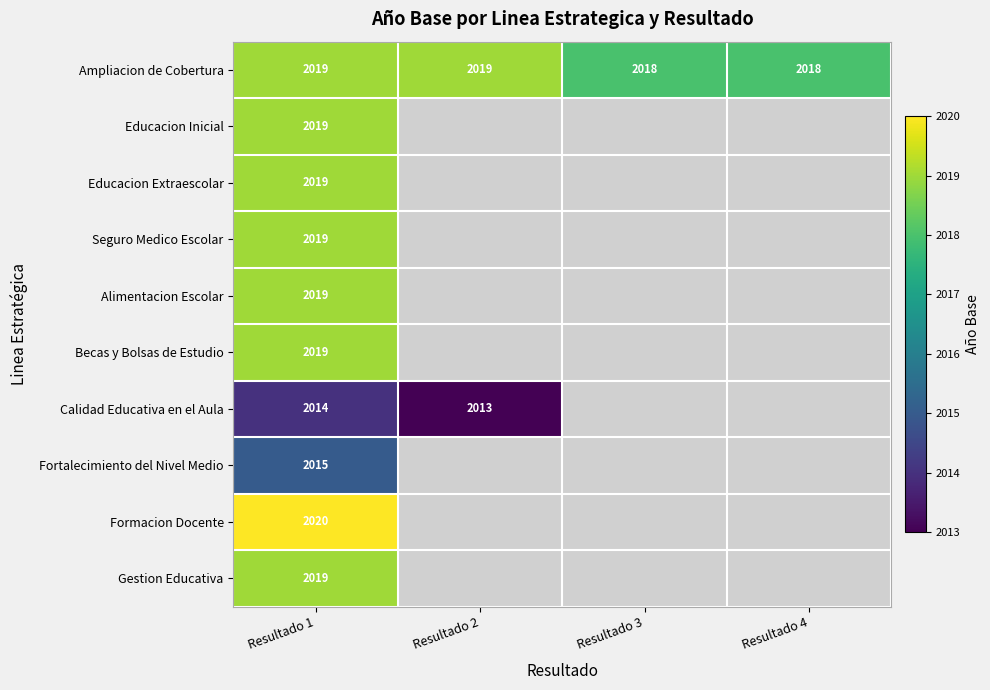

What is the difference between the highest and lowest values at Resultado 2?

6.0